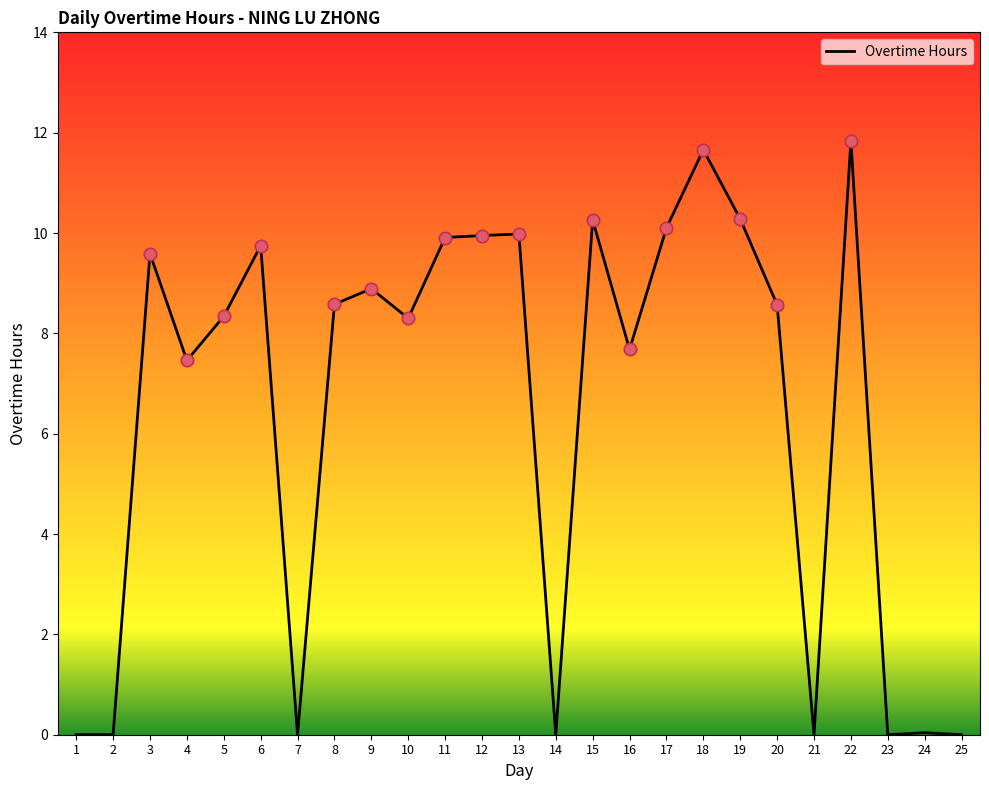

What is the change in value from 9 to 23?

-8.9